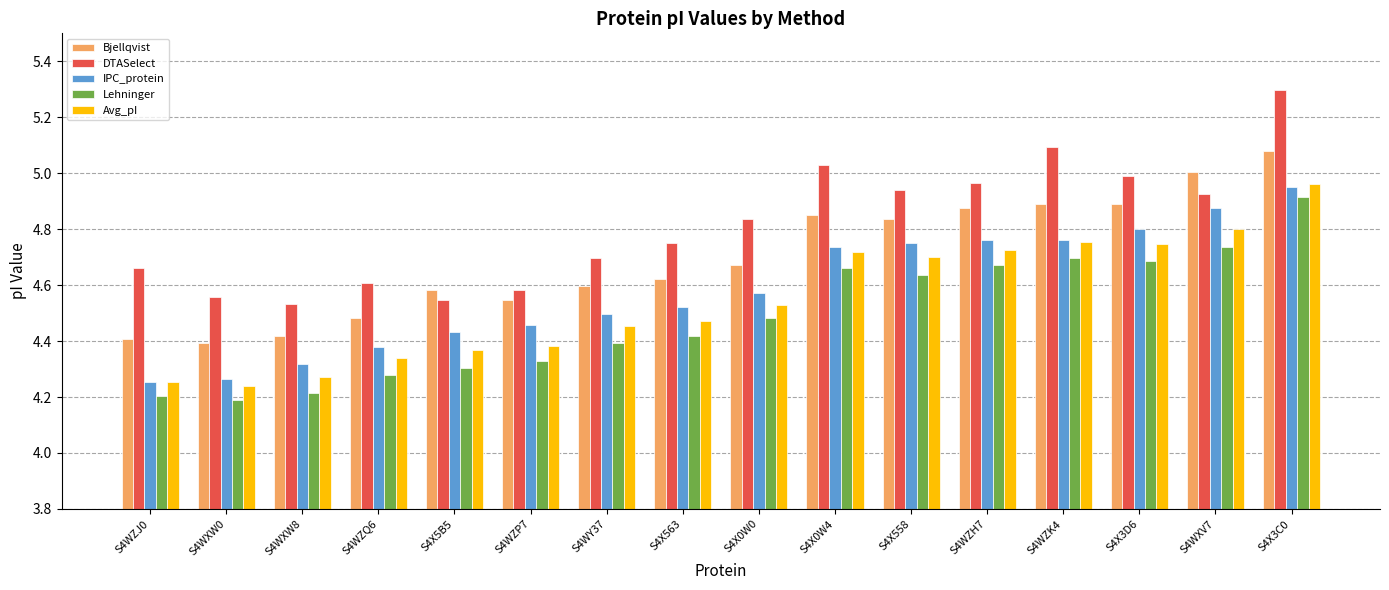

Between S4X0W0 and S4WZH7, which series saw the biggest shift?

Bjellqvist